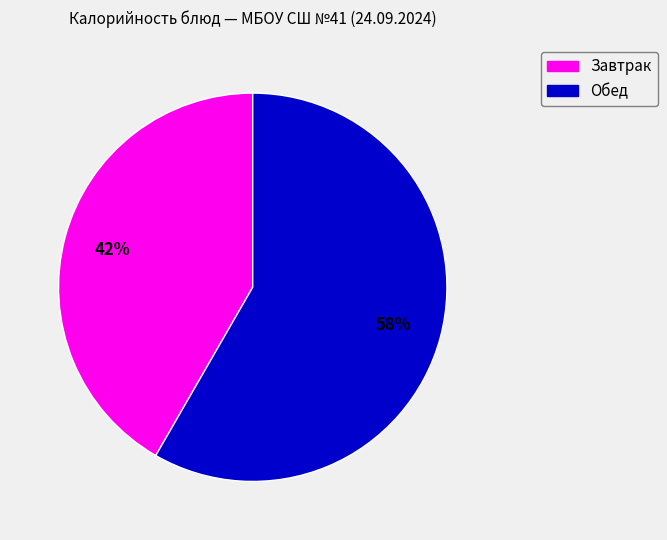

Is there any slice that represents more than half of the pie?

Yes